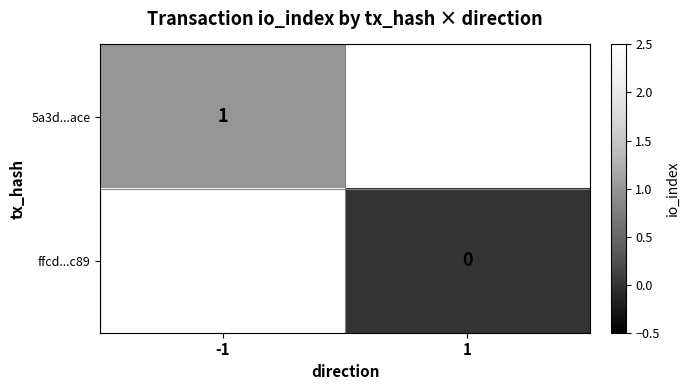

The value of 5a3d...ace at -1 is 2. True or false?

False